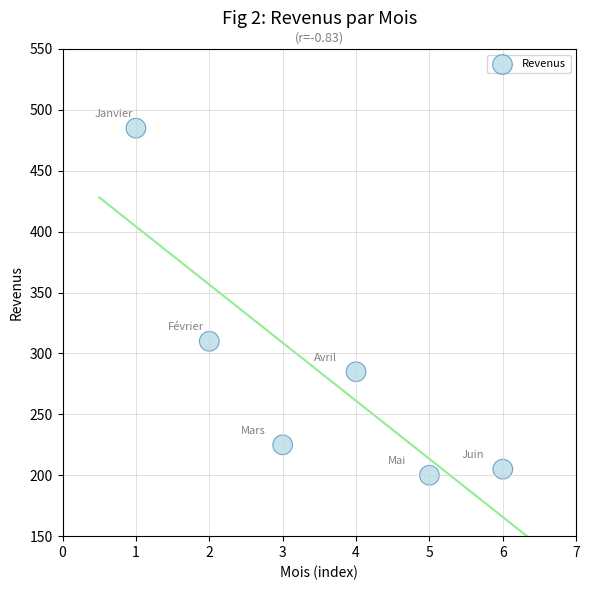

What is the range of X values (max minus min)?

5